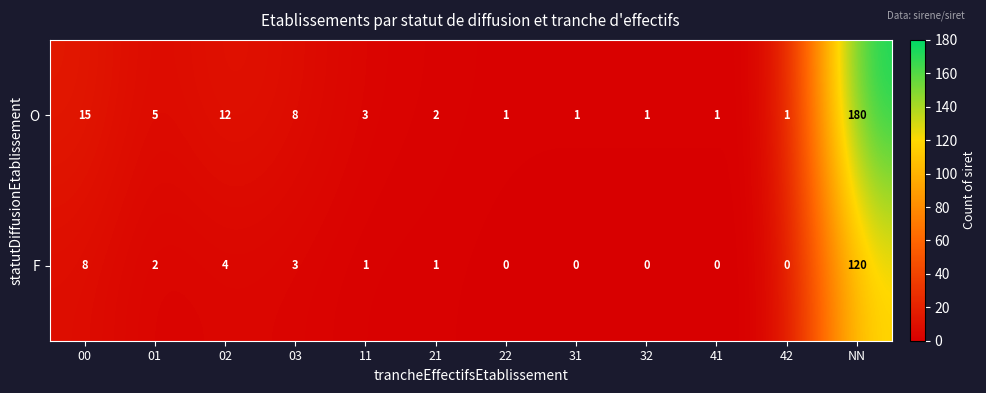

Which series has the widest spread of values?

O